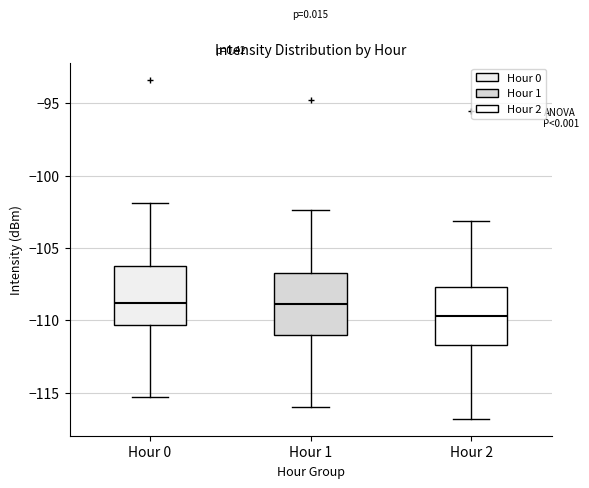

Reading left to right, transcribe this box plot: for each box, give where its median line is, the range the box spans, and where its two whiskers end, as read against the y-axis. The values are not printed on the chart, so give them approximately, as read against the axis.

Hour 0: median -109.0, box -110.5 to -106.5, whiskers -115.5 to -102.0
Hour 1: median -109.0, box -111.0 to -106.5, whiskers -116.0 to -102.5
Hour 2: median -109.5, box -111.5 to -107.5, whiskers -117.0 to -103.0